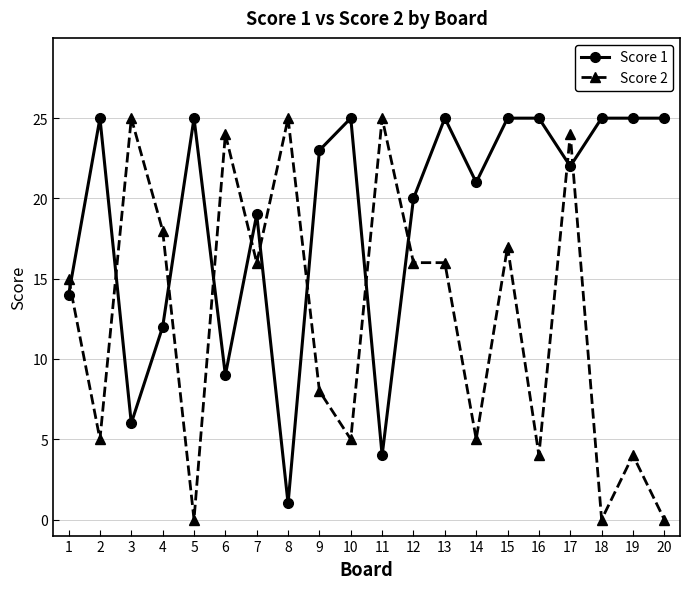

At how many categories does at least one series exceed 12?

20